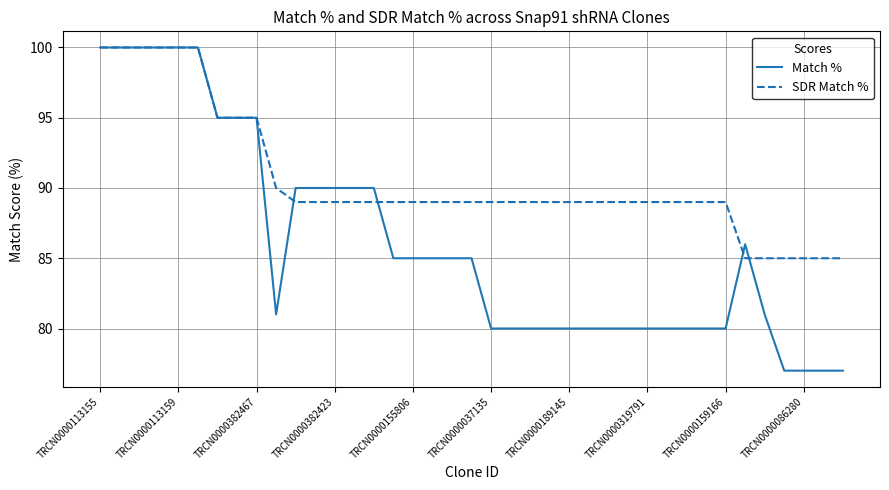

List the series in order of their overall mean, lowest first.

Match %, SDR Match %